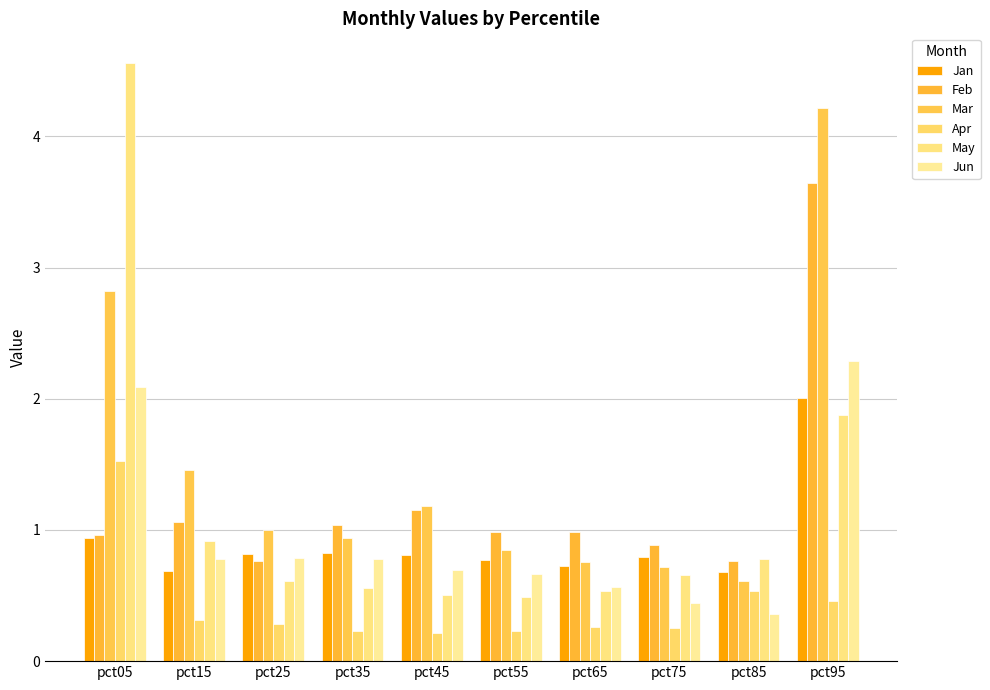

Reading left to right, what are all the values shown in this chart?

Jan: 0.9	0.7	0.8	0.8	0.8	0.8	0.7	0.8	0.7	2.0
Feb: 1.0	1.1	0.8	1.0	1.1	1.0	1.0	0.9	0.8	3.6
Mar: 2.8	1.5	1.0	0.9	1.2	0.9	0.8	0.7	0.6	4.2
Apr: 1.5	0.3	0.3	0.2	0.2	0.2	0.3	0.3	0.5	0.5
May: 4.6	0.9	0.6	0.6	0.5	0.5	0.5	0.7	0.8	1.9
Jun: 2.1	0.8	0.8	0.8	0.7	0.7	0.6	0.4	0.4	2.3